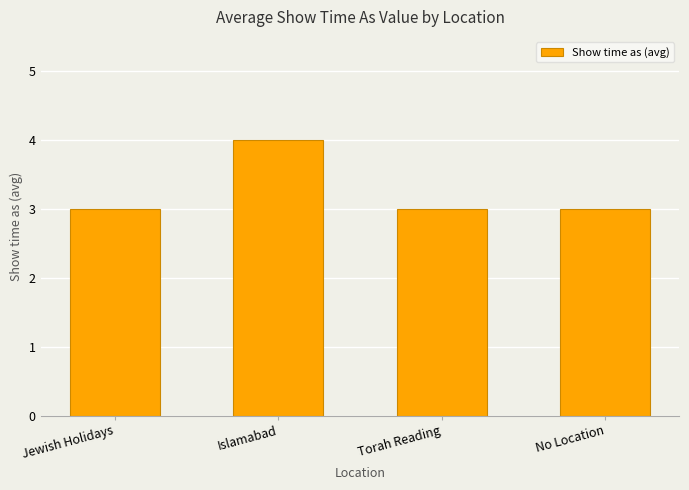

What is the smallest value displayed?

3